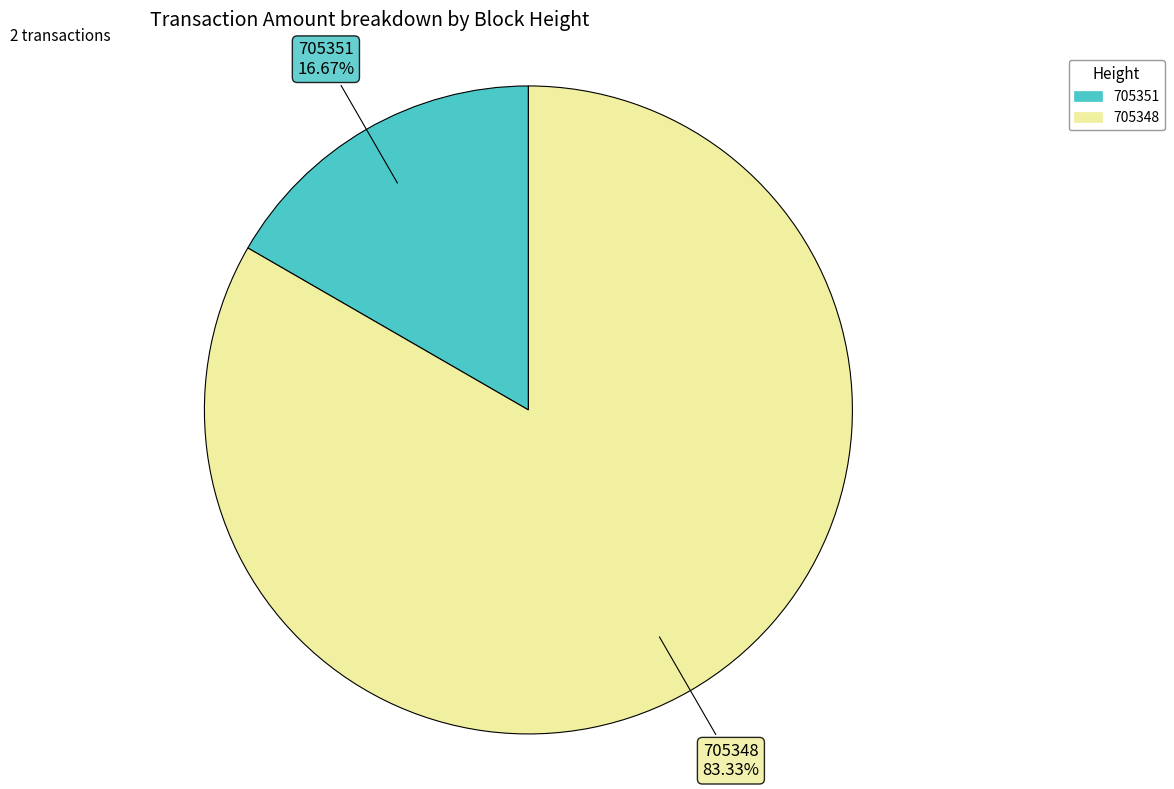

Is there a majority slice in this chart?

Yes